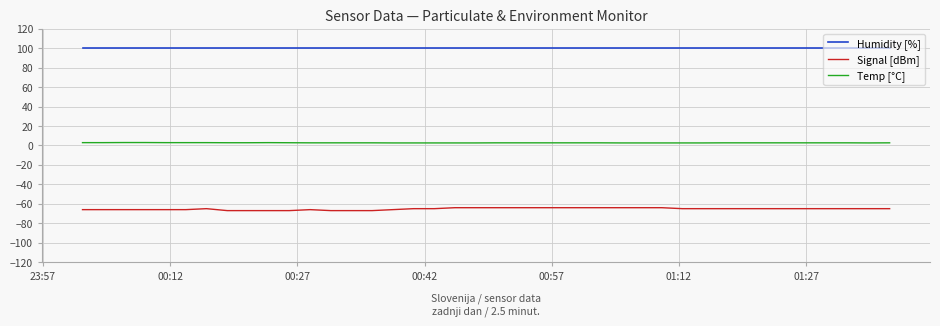

What is the average value of the Temp [°C] series?

2.7